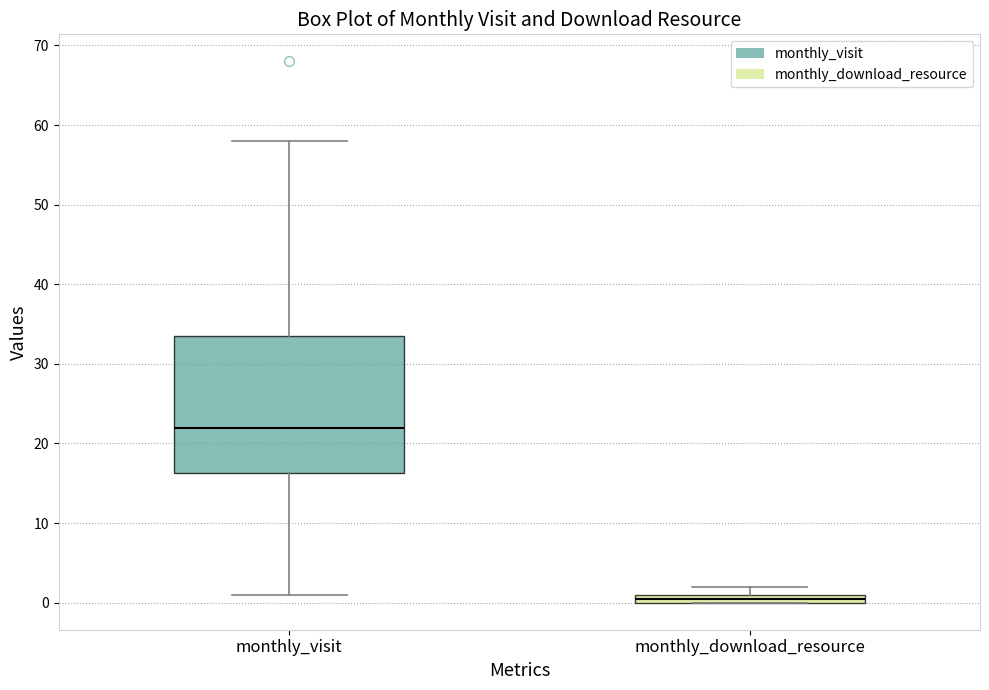

Where is the upper edge of the box for monthly_download_resource on the y-axis? The values are not printed on the chart, so give them approximately, as read against the axis.

1